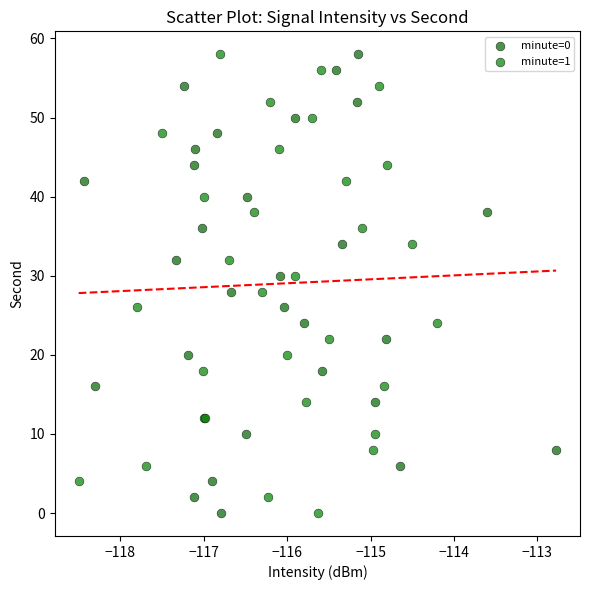

What are all the series names shown in the legend?

minute=0, minute=1